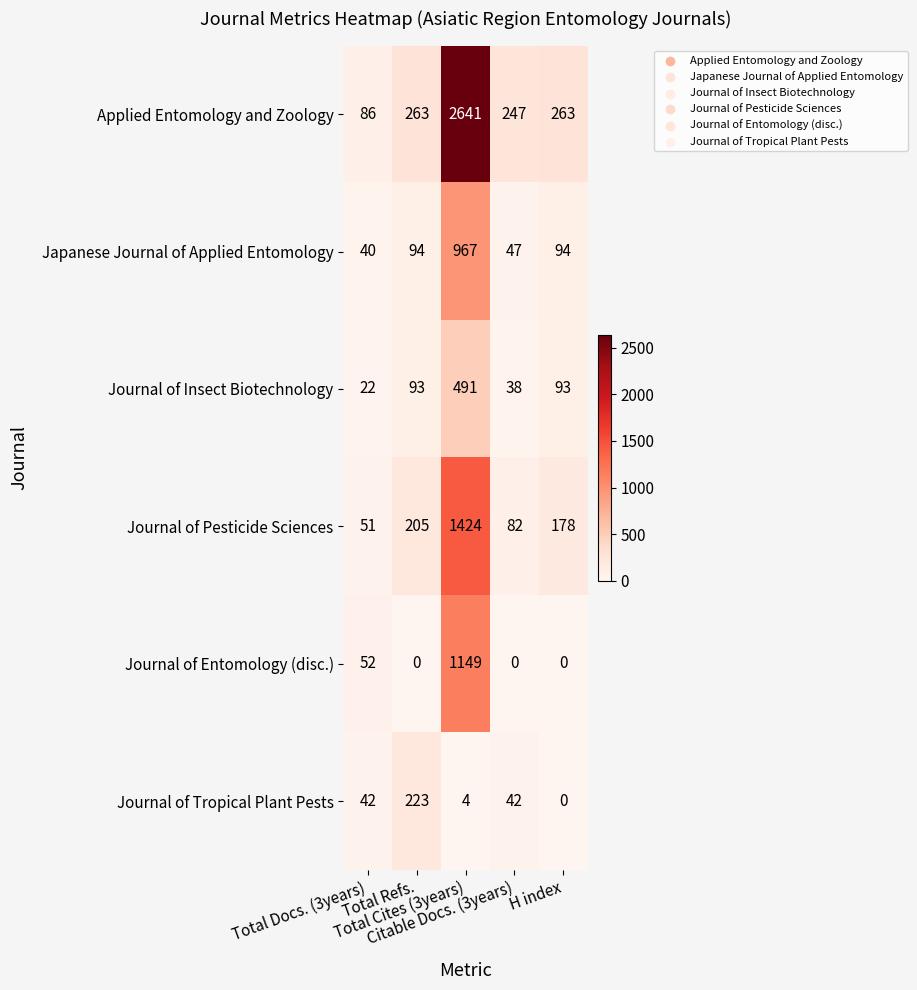

What is the difference between the maximum and minimum values in the Journal of Entomology (disc.) series?

1149